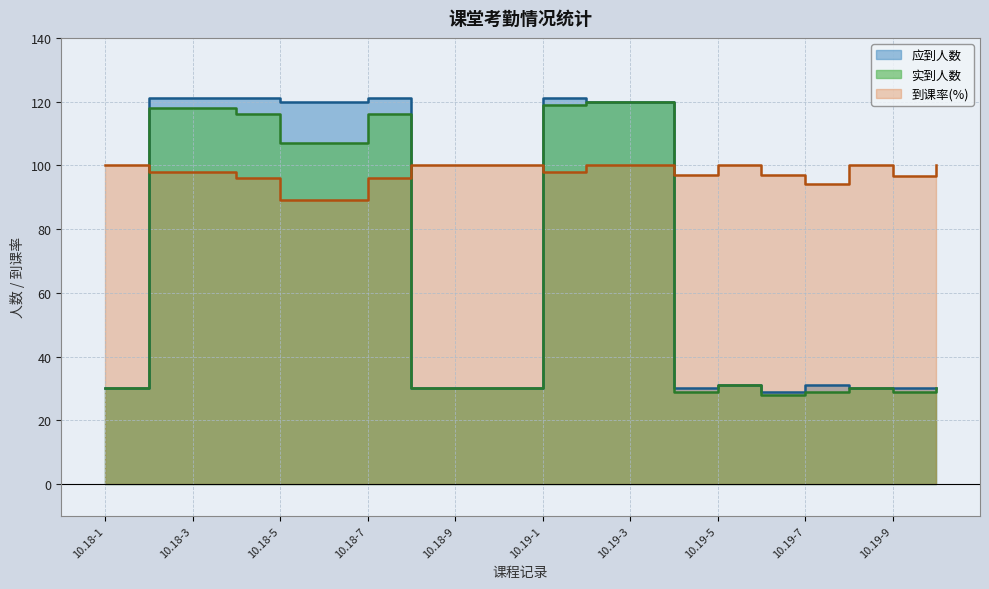

What is the sum of all 应到人数 values?

1416.0